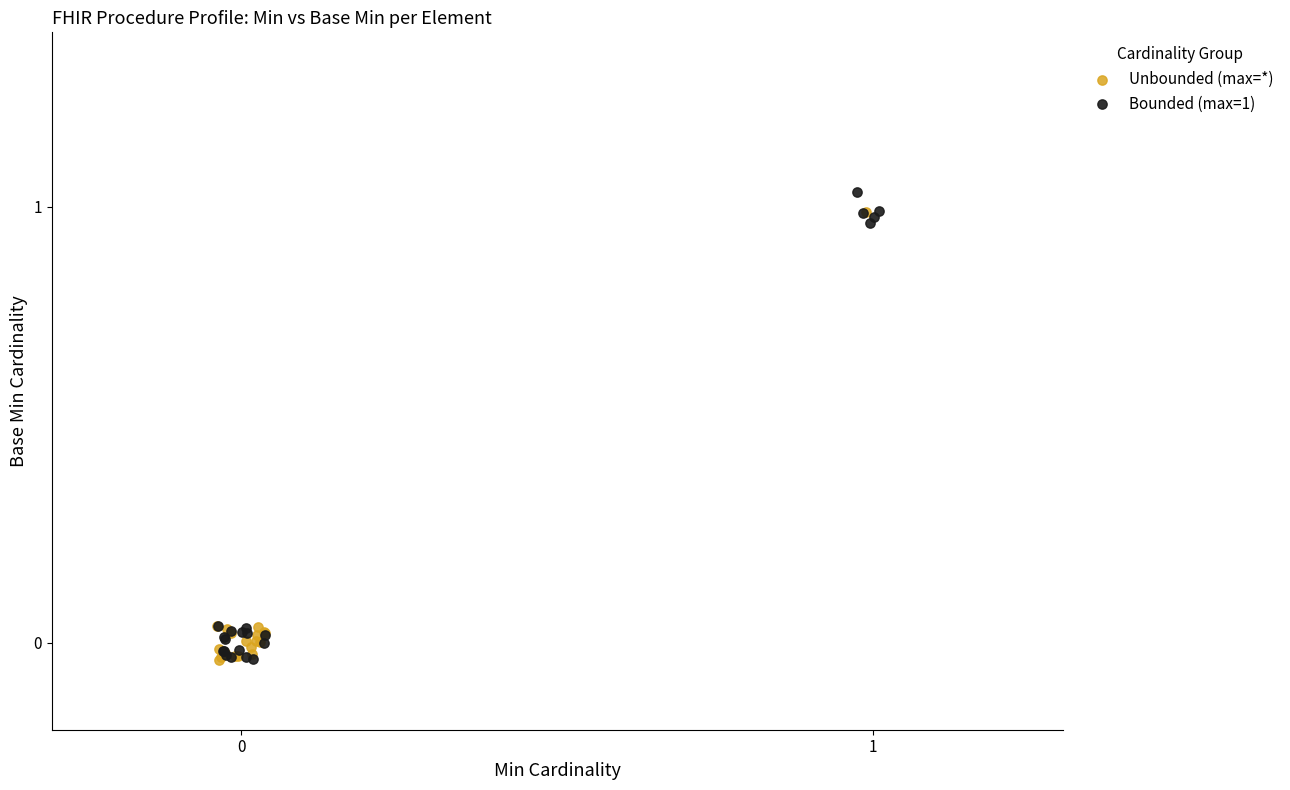

What are all the series names shown in the legend?

Unbounded (max=*), Bounded (max=1)